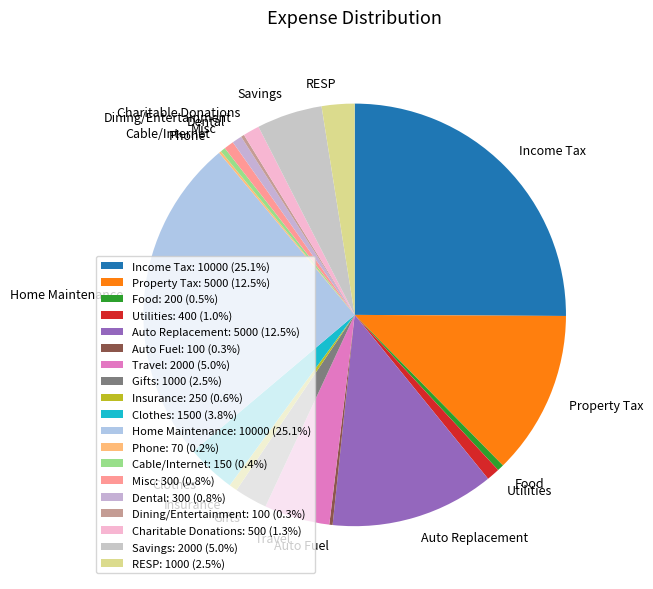

Do Insurance and Misc together represent more than half of the pie?

No